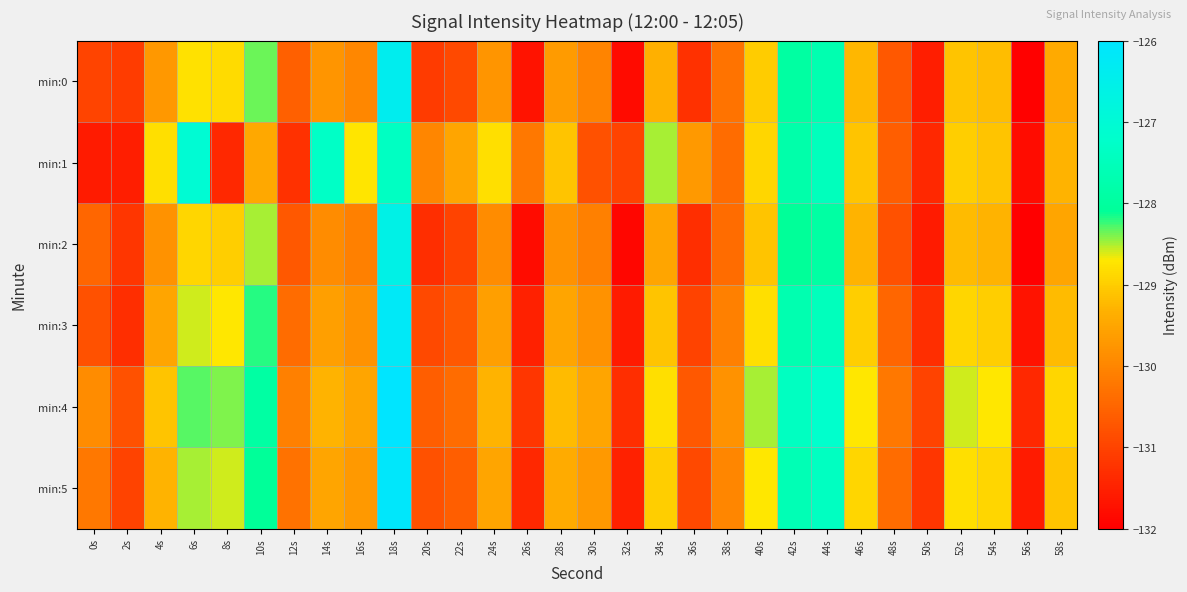

What is the total value across all series at 38s?

-781.0